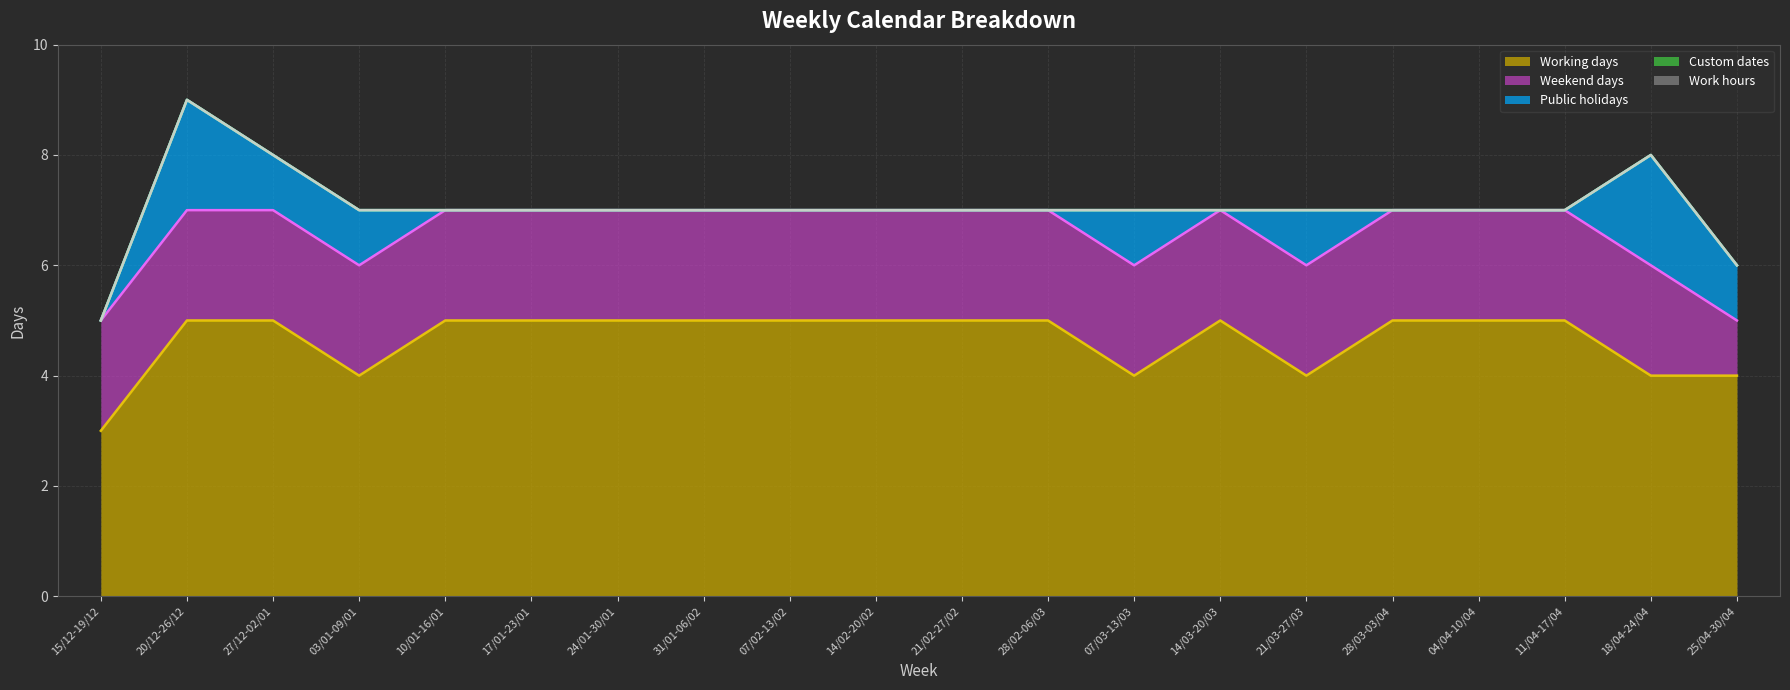

Reading left to right, extract all data points from this chart.

Working days: 3	5	5	4	5	5	5	5	5	5	5	5	4	5	4	5	5	5	4	4
Weekend days: 2	2	2	2	2	2	2	2	2	2	2	2	2	2	2	2	2	2	2	1
Public holidays: 0	2	1	1	0	0	0	0	0	0	0	0	1	0	1	0	0	0	2	1
Custom dates: 0	0	0	0	0	0	0	0	0	0	0	0	0	0	0	0	0	0	0	0
Work hours: 0	0	0	0	0	0	0	0	0	0	0	0	0	0	0	0	0	0	0	0